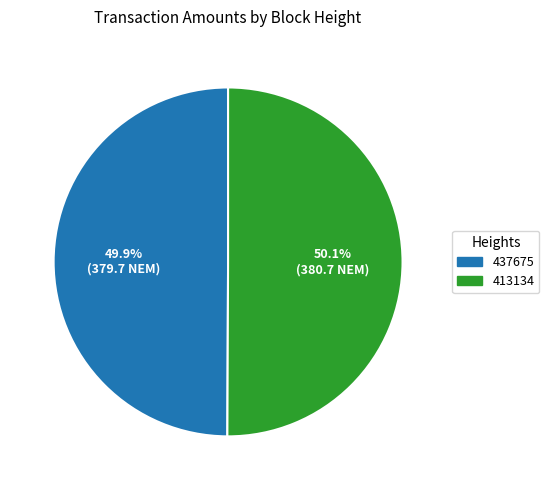

What is the ratio of the value at 437675 to the value at 413134?

1.0